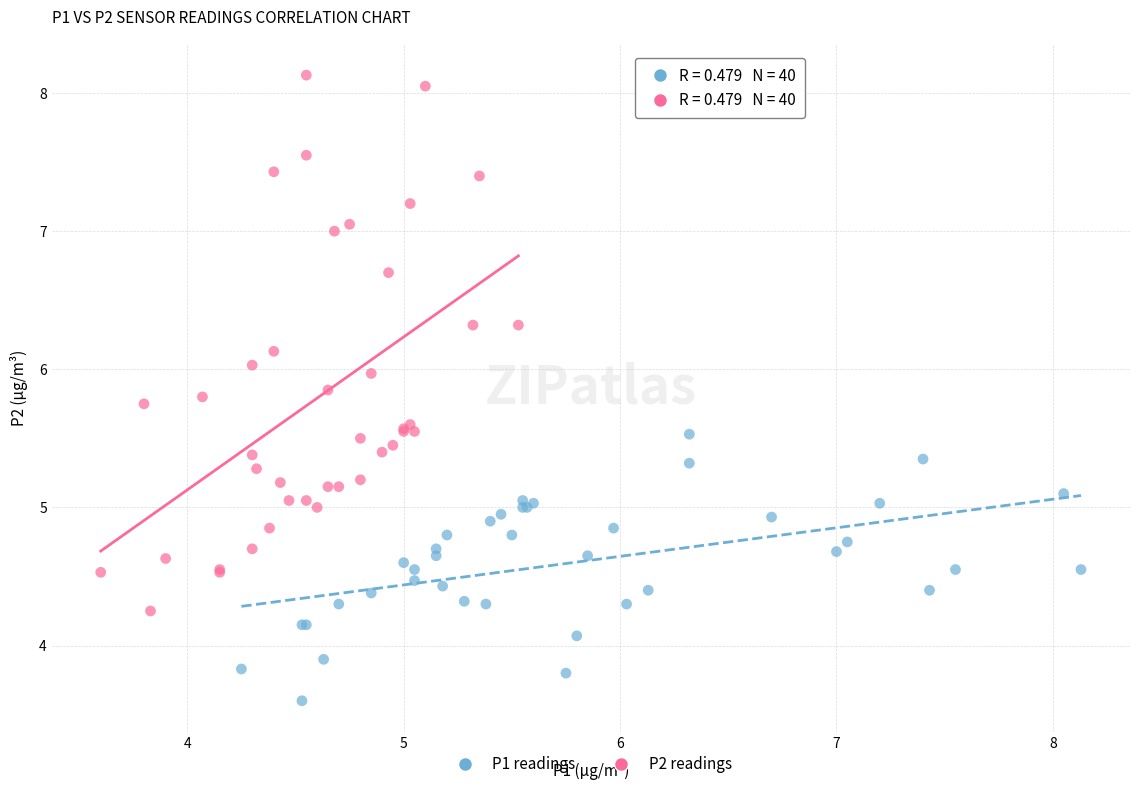

Which series reaches the minimum Y coordinate?

P1 readings